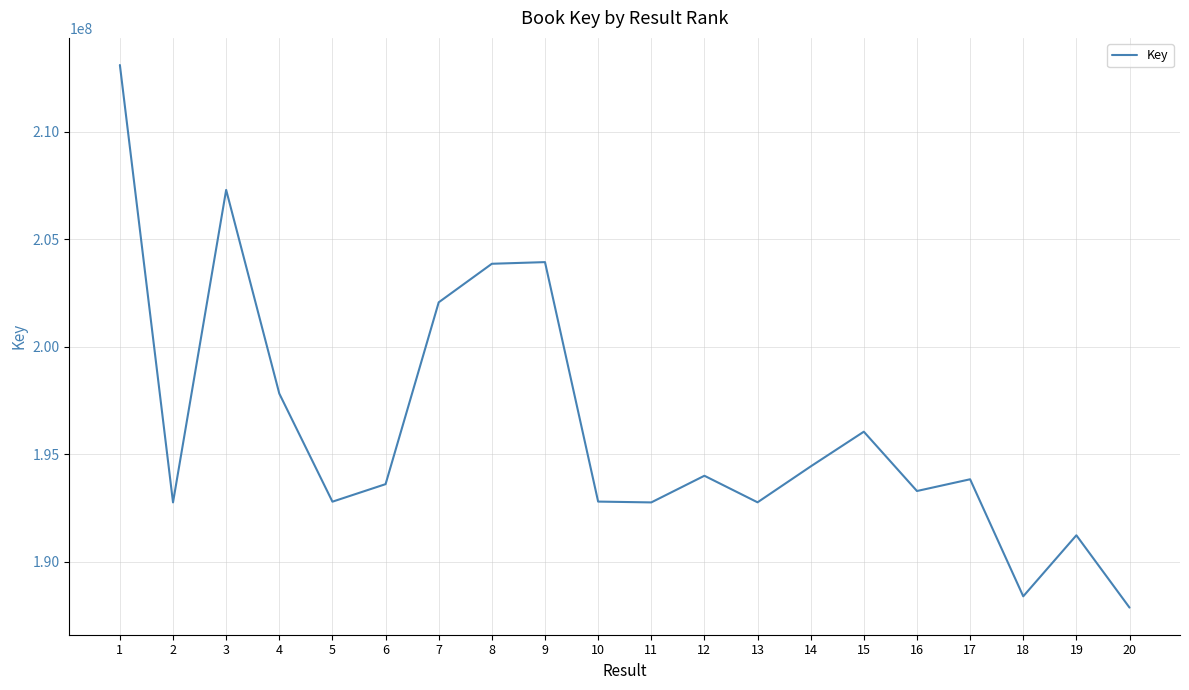

Count the number of categories in the chart.

20